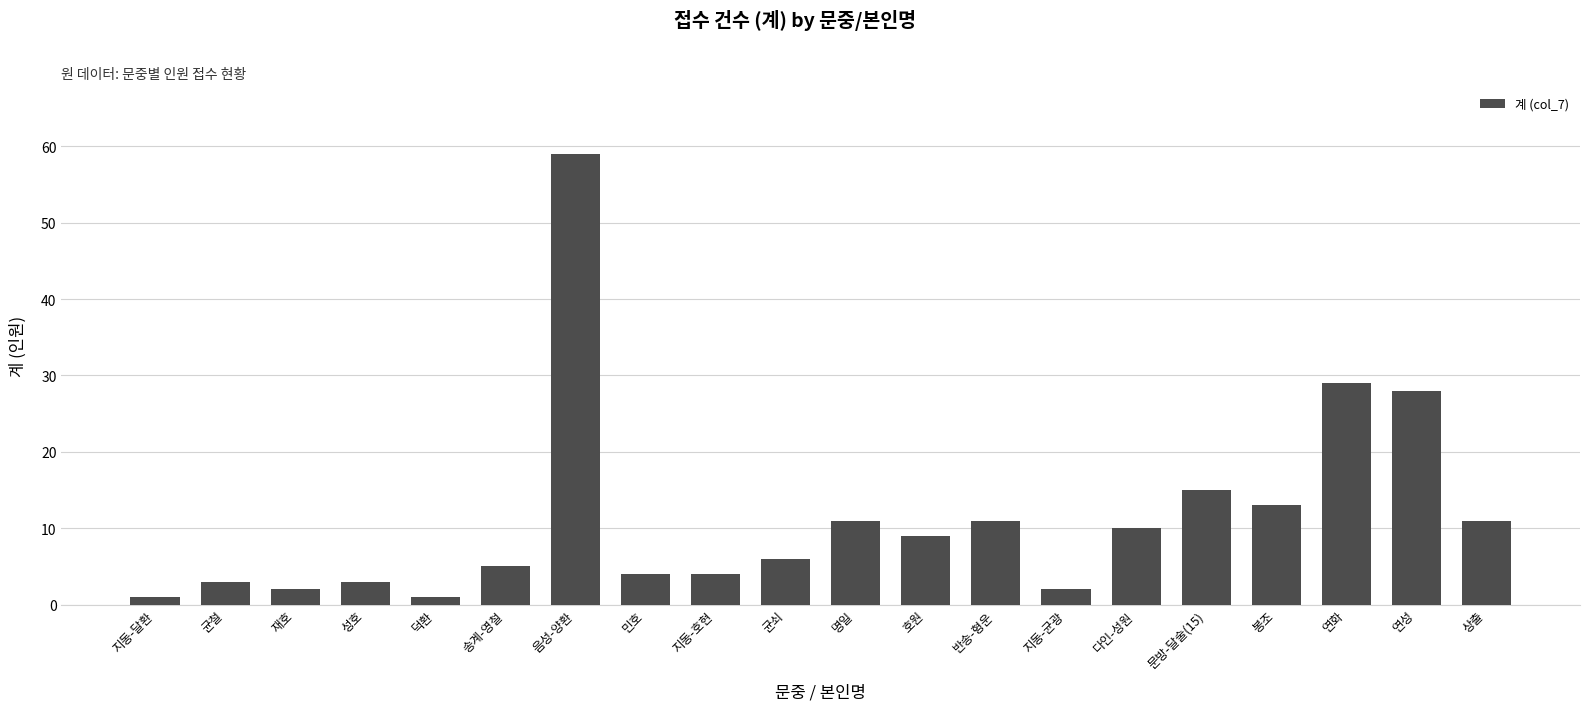

What is the maximum value shown in the chart?

59